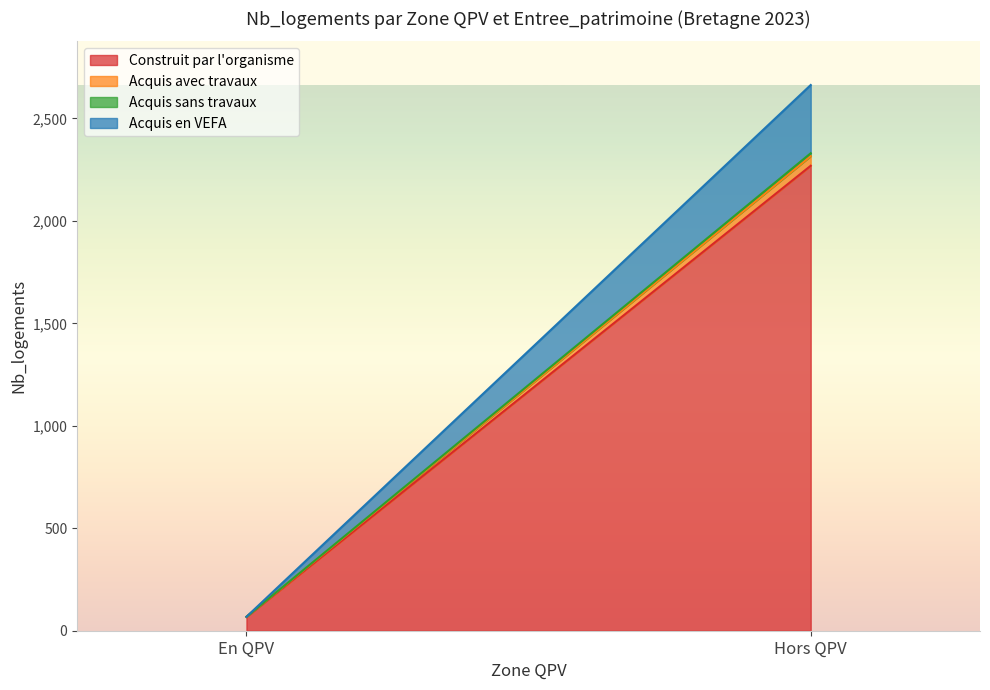

What is the difference between the highest and lowest values at En QPV?

67